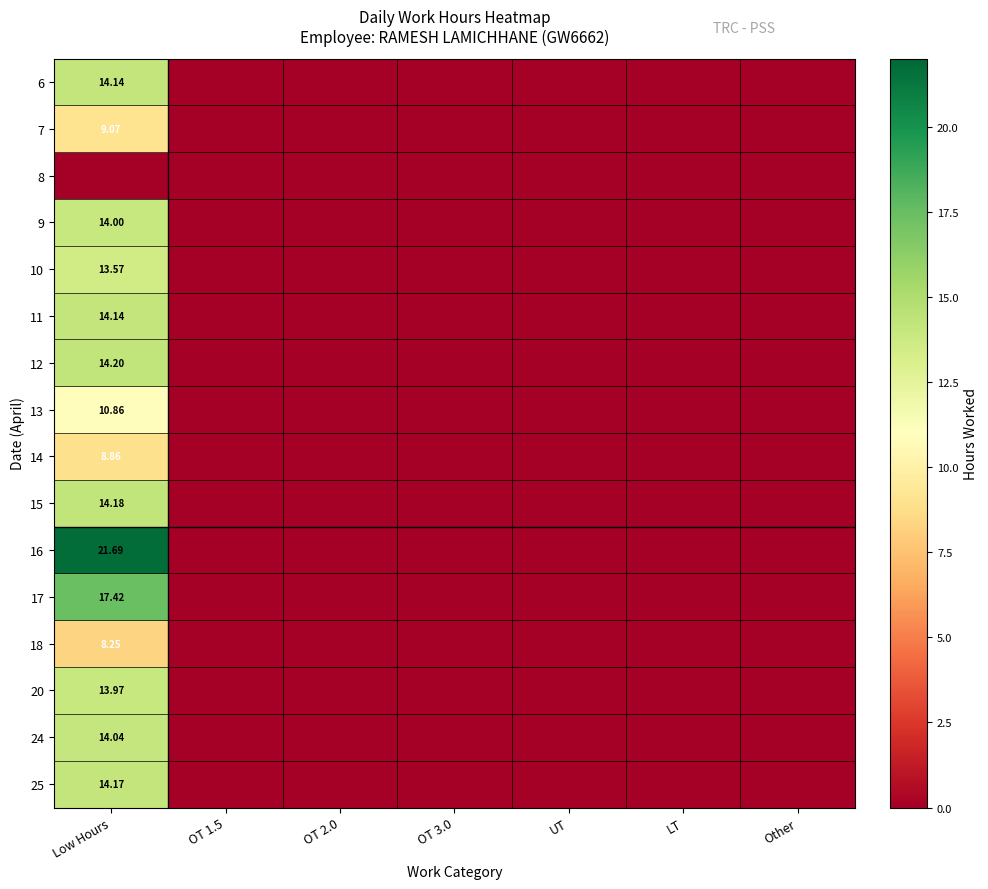

Which series has the largest range (max minus min)?

16